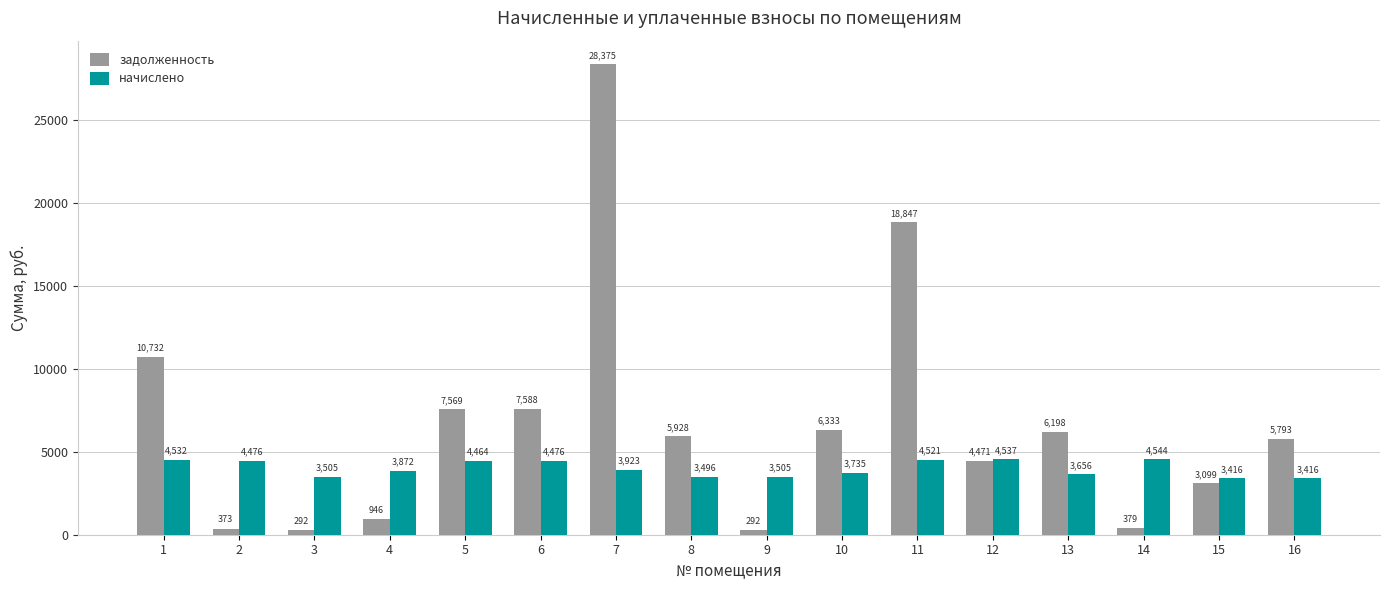

What is the total value across all series at 2?

4848.5